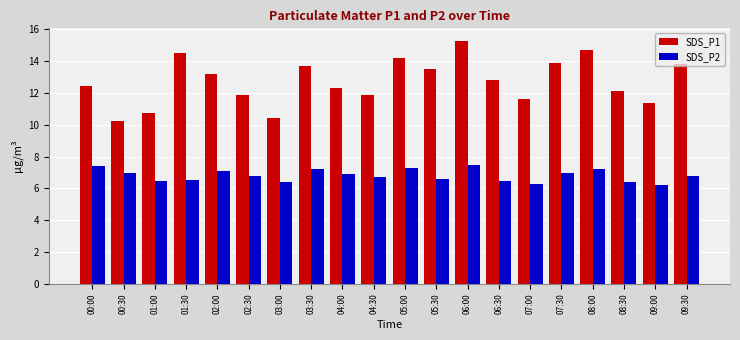

What are all the series names shown in the legend?

SDS_P1, SDS_P2